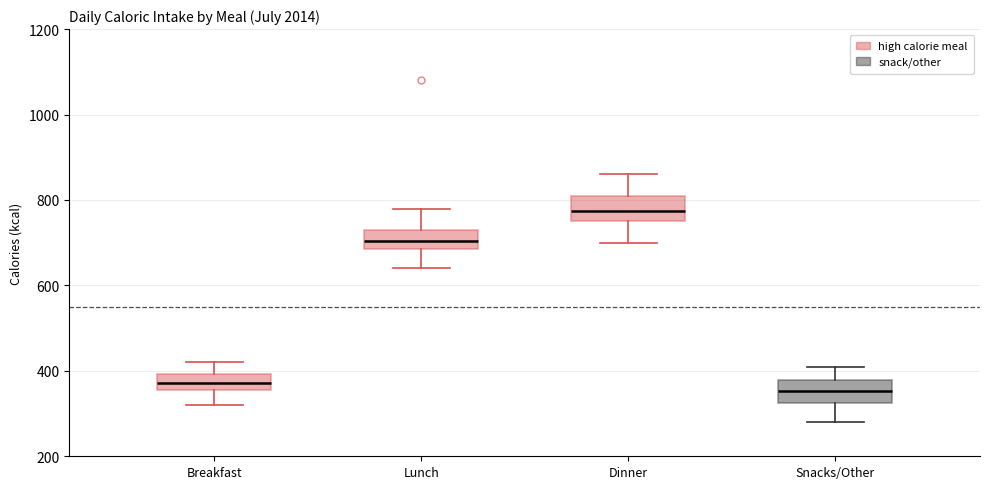

Which box has the lowest median line?

Snacks/Other